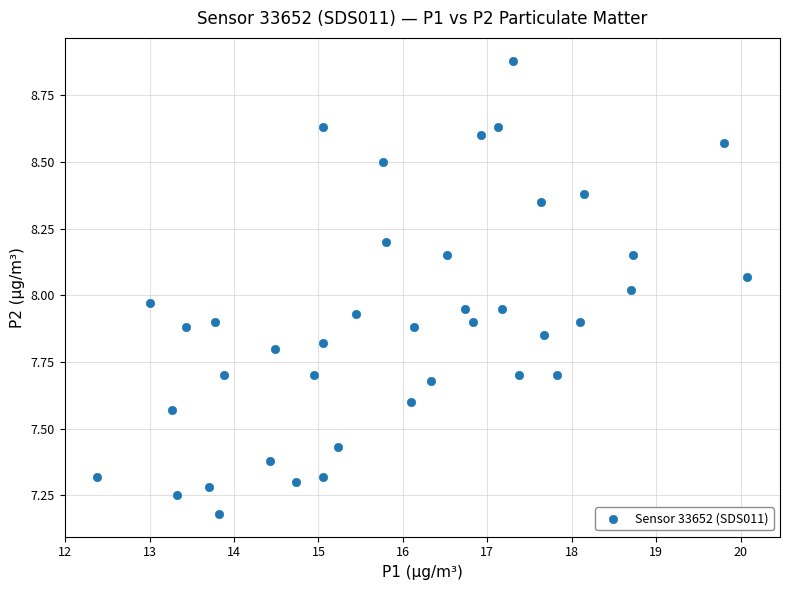

What is the range of Y values (max minus min)?

1.7